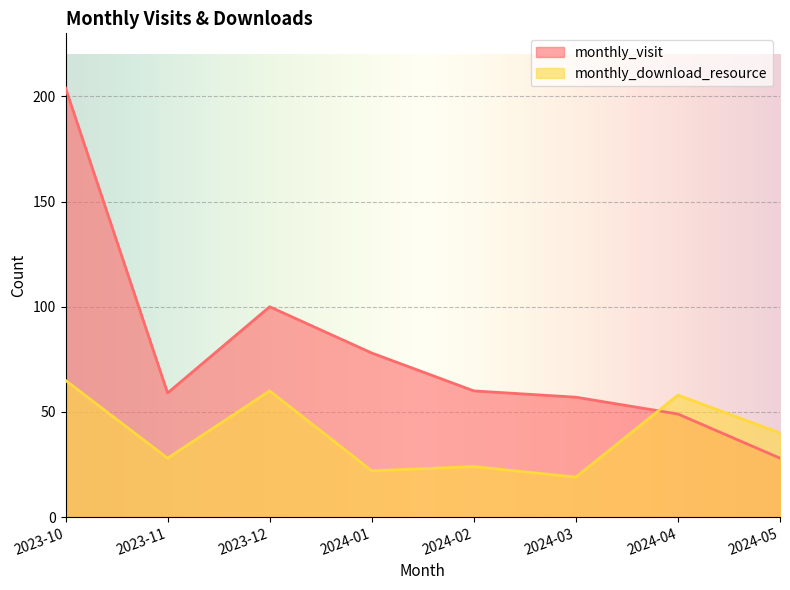

Between 2023-11 and 2024-03, which is larger?

2023-11